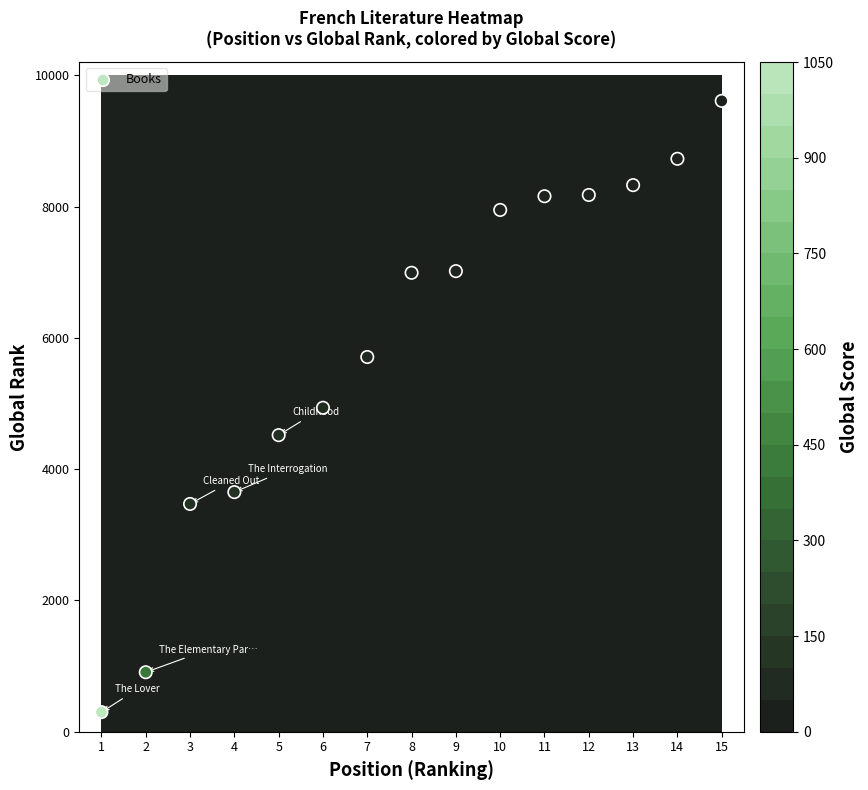

What is the sum of all values?

88437